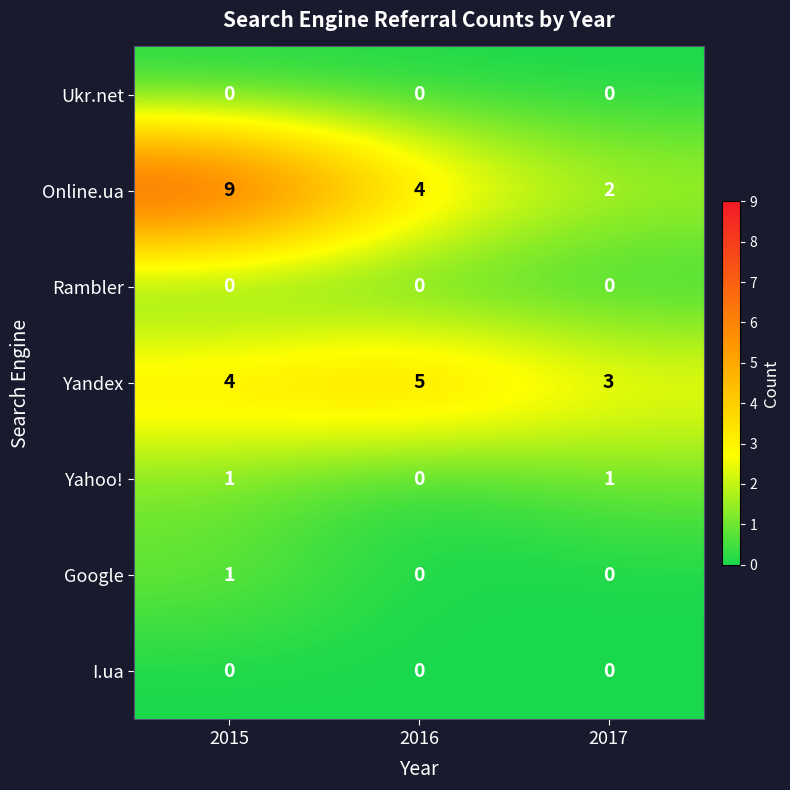

The value of Google at 2015 is 1. True or false?

True